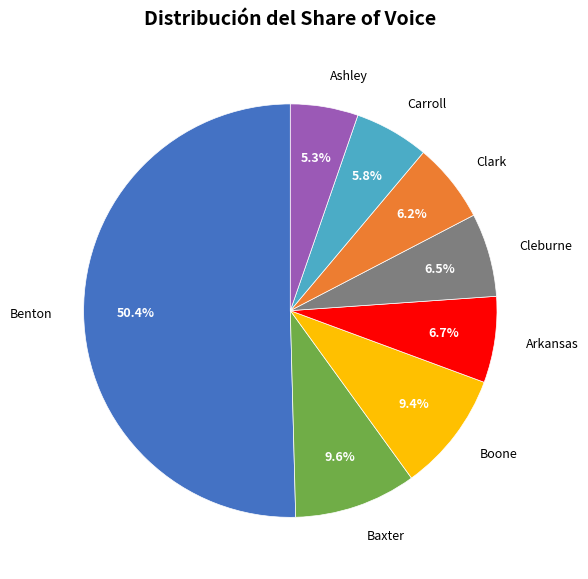

Is there a majority slice in this chart?

Yes